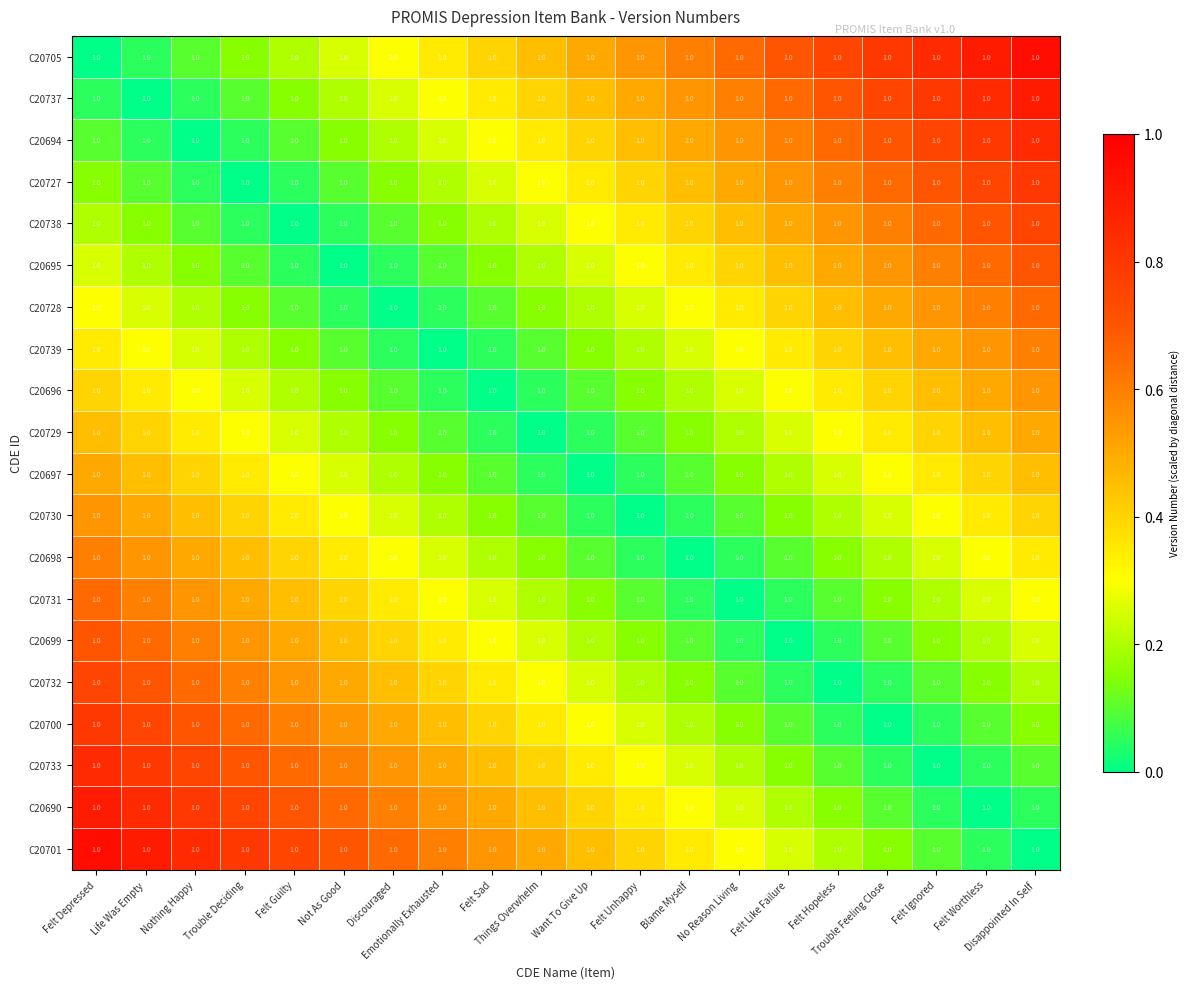

Where is C20733 nearest to the value 0?

Felt Ignored